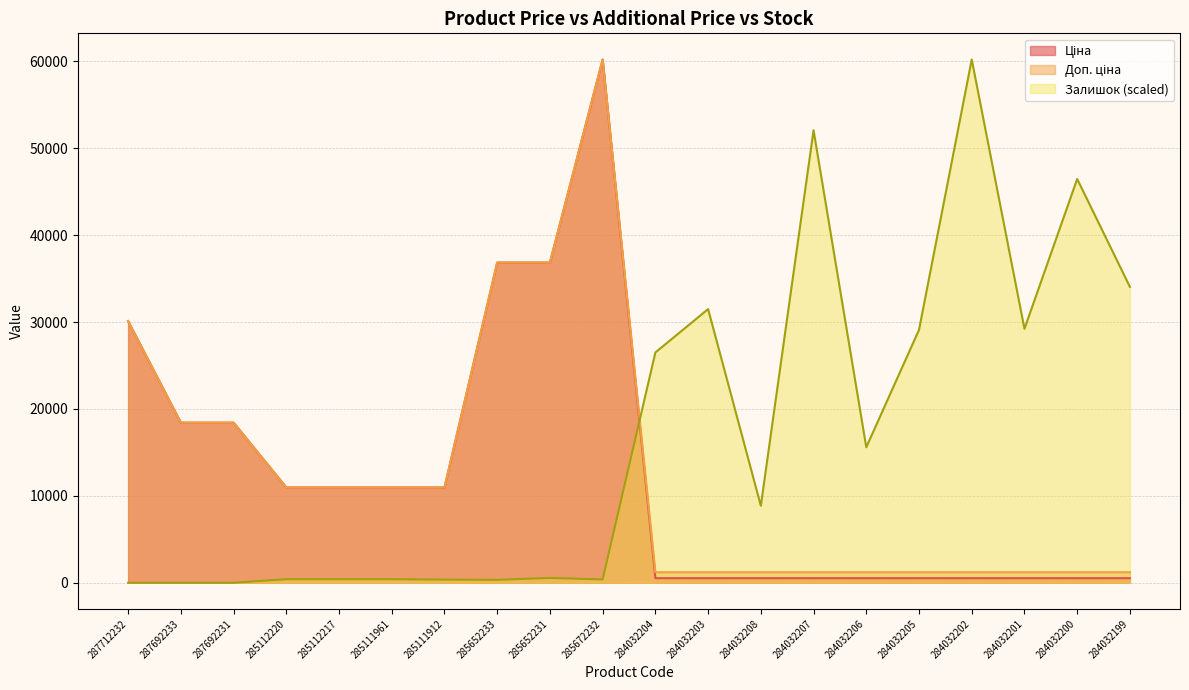

How many intersections are there between Залишок and Доп. ціна?

1